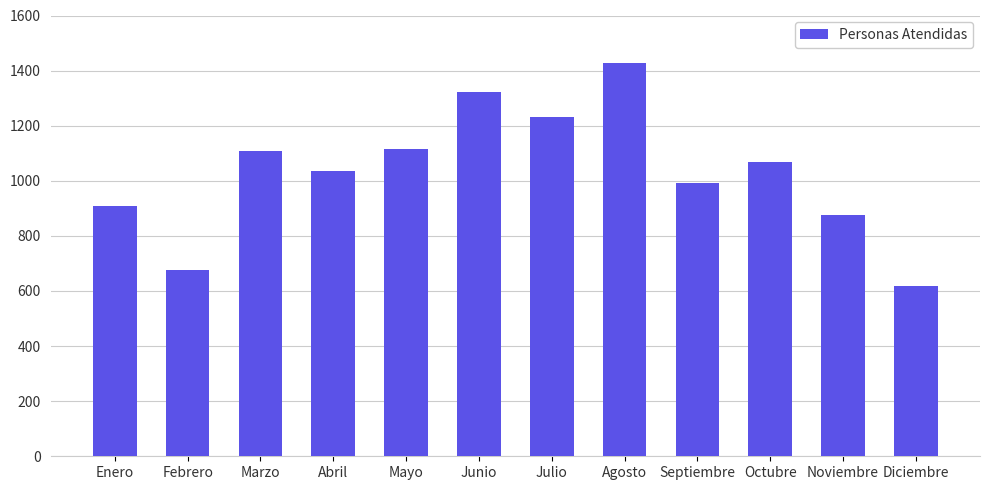

What is the ratio of the value at Mayo to the value at Junio?

0.8